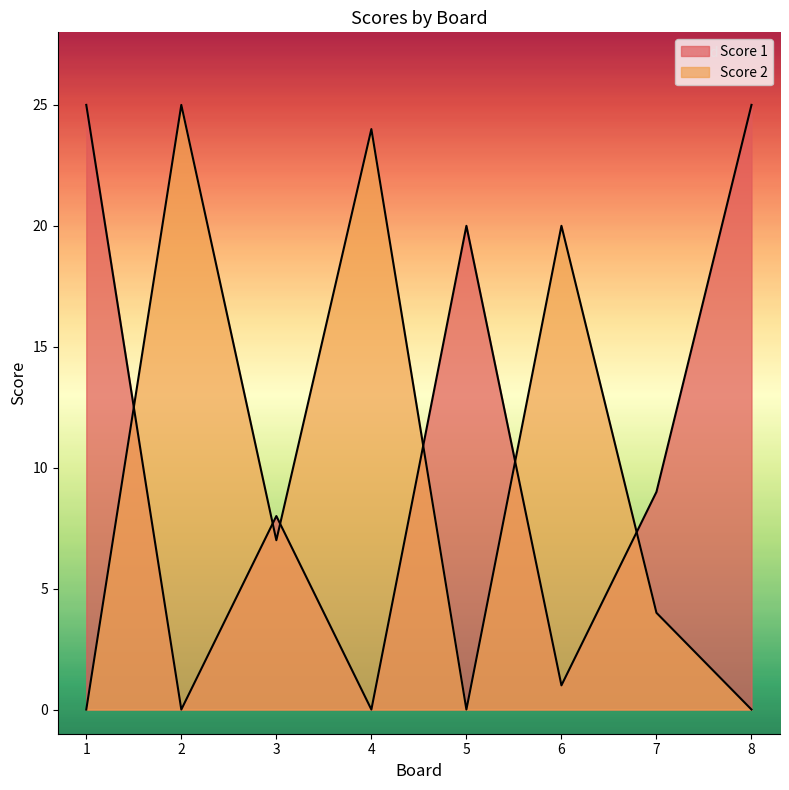

Which series has the largest total across all categories?

Score 1